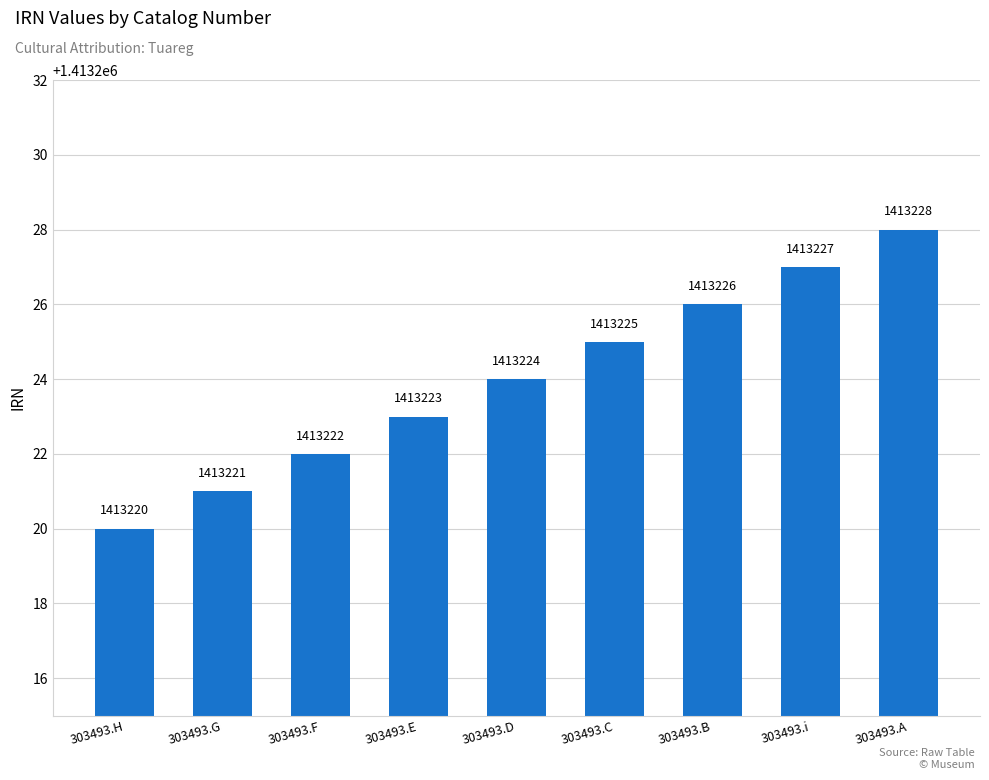

What is the average value?

1413224